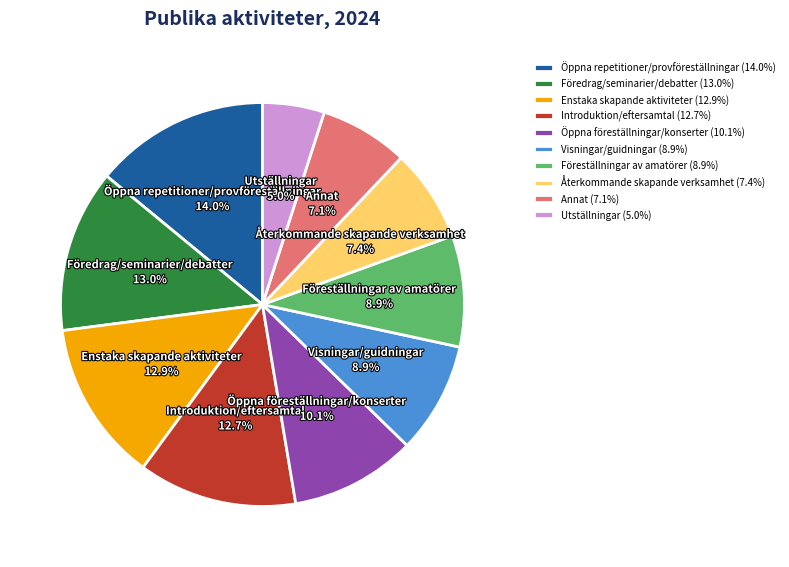

Is it true that Föredrag/seminarier/debatter is 13% of the pie?

True